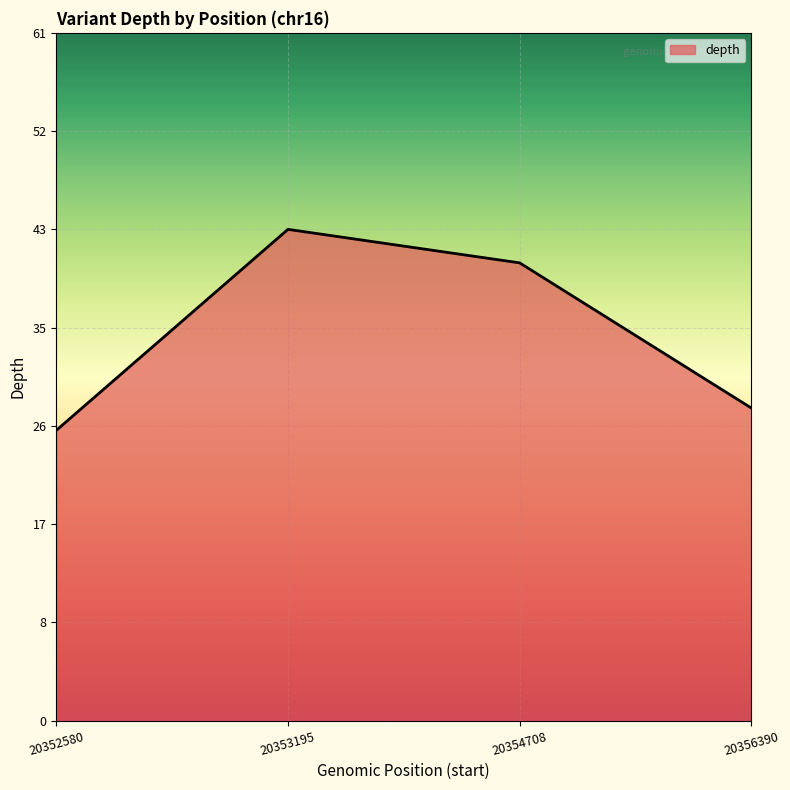

How many interior local peaks (higher than both neighbors) does the data have?

1